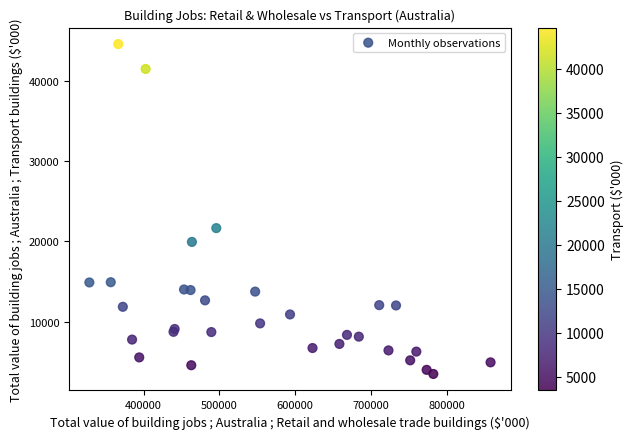

What Y value in the scatter plot is closest to 24053?

21668